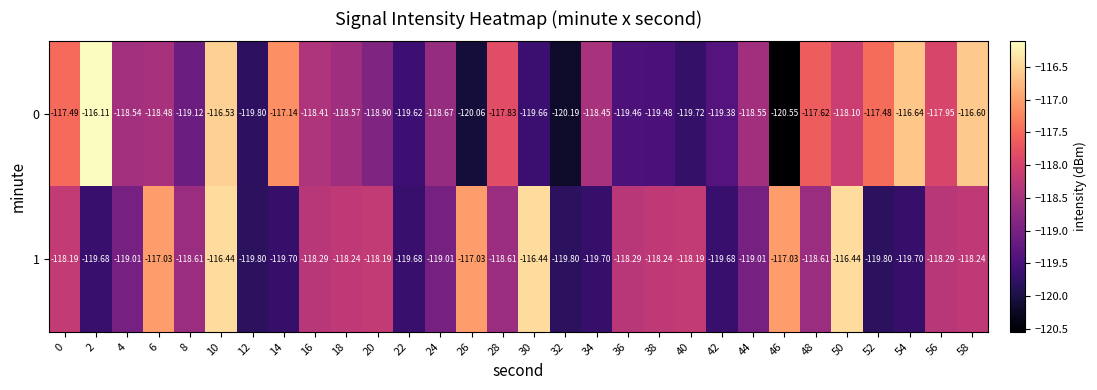

Is the value of 1 at 52 greater than the value of 0 at 34?

No